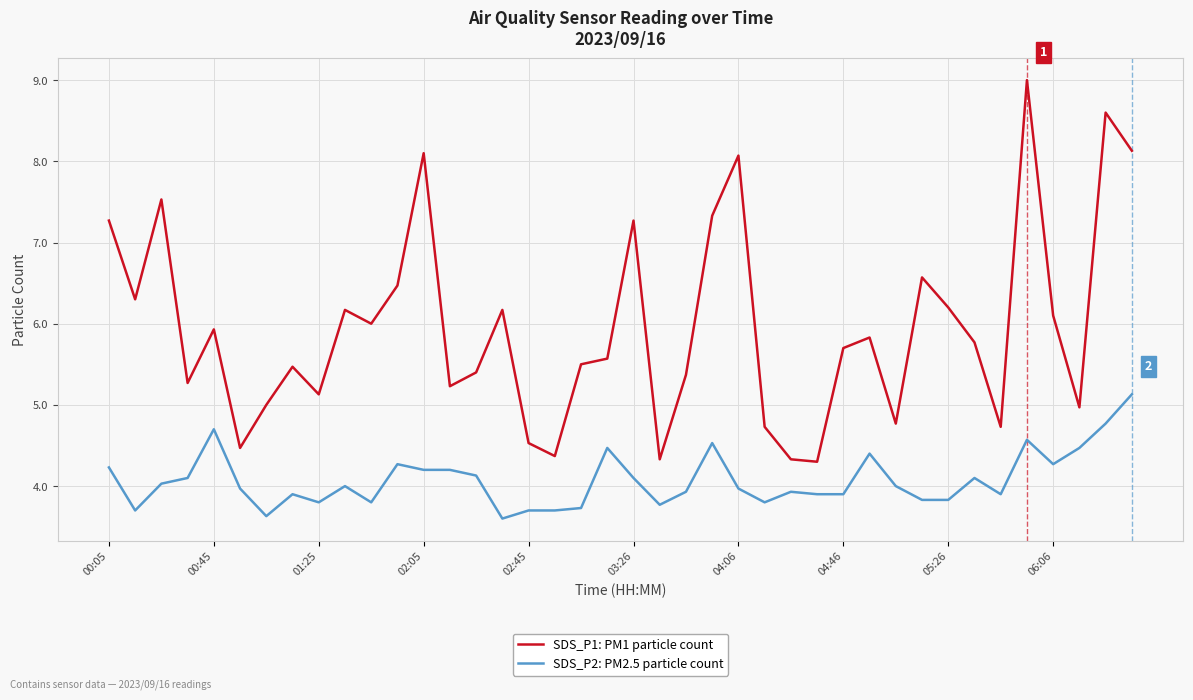

What is the smallest value displayed?

3.6